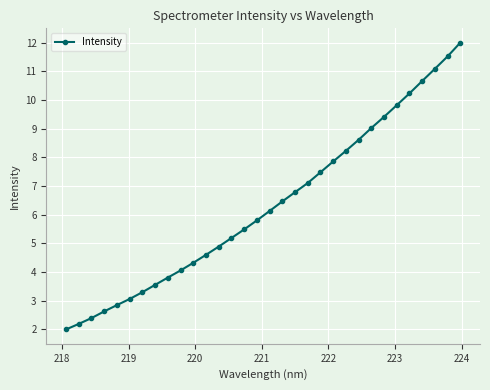

What is the difference between the maximum and minimum values?

10.0